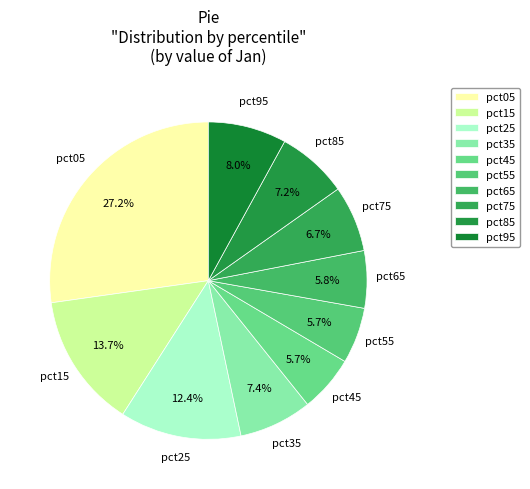

What percentage is the pct55 slice, to the nearest percent?

6%